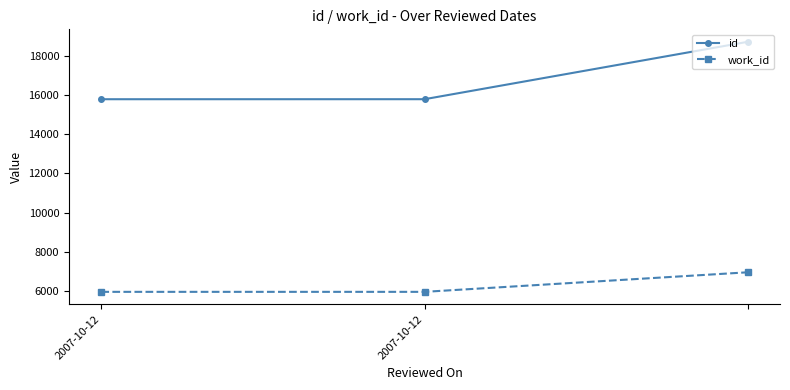

Which series has the widest spread of values?

id